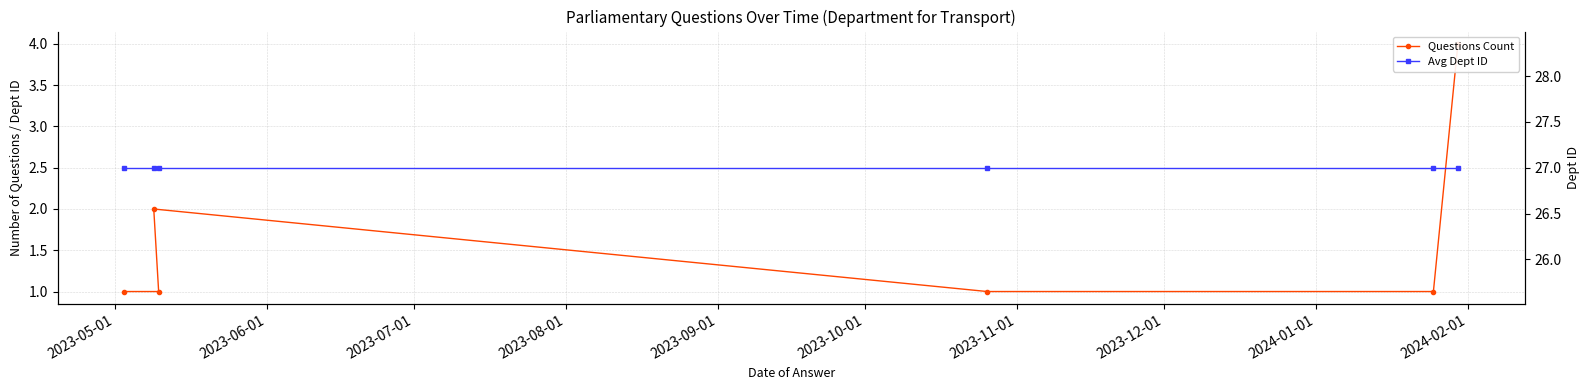

True or false: Avg Dept ID and Questions Count cross at least once.

False